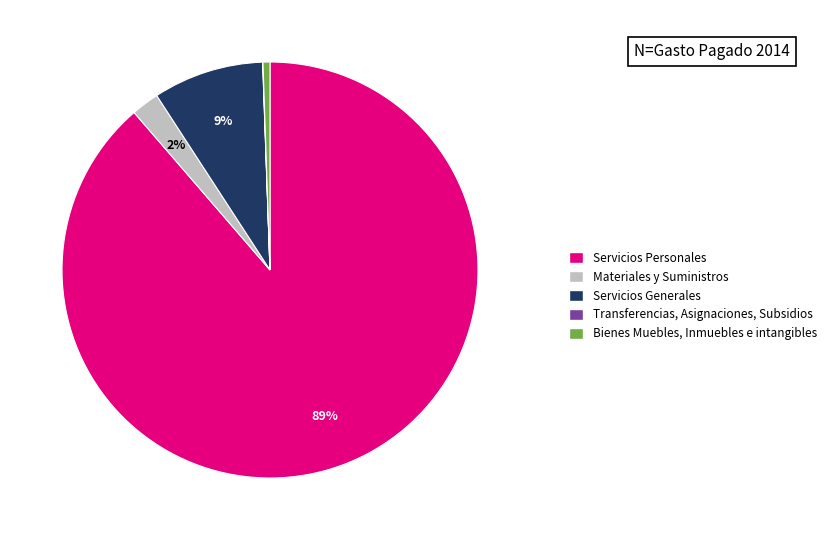

What is the majority slice?

Servicios Personales